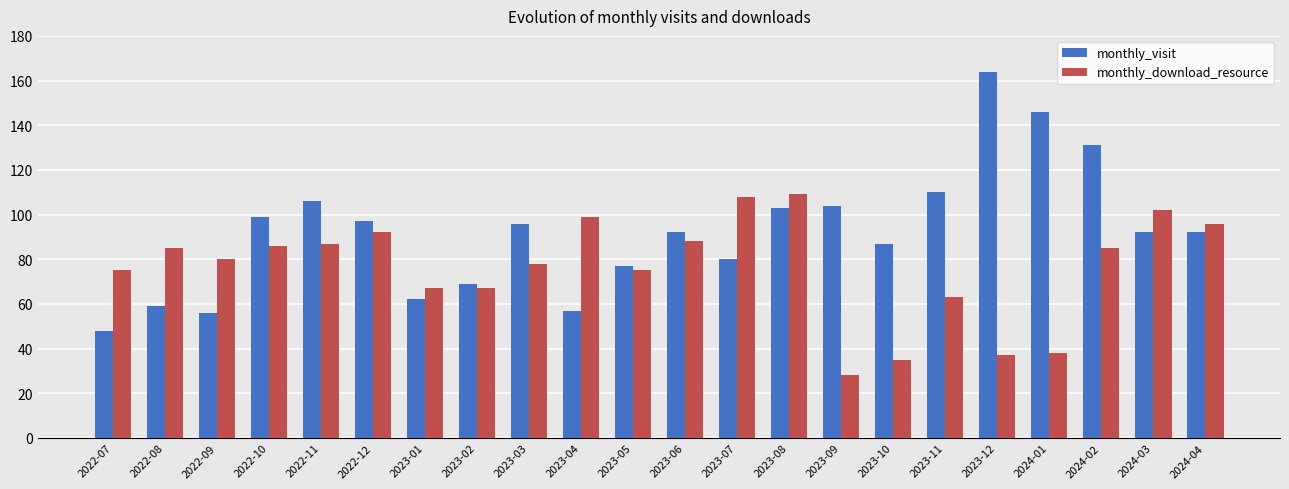

What are all the series names shown in the legend?

monthly_visit, monthly_download_resource